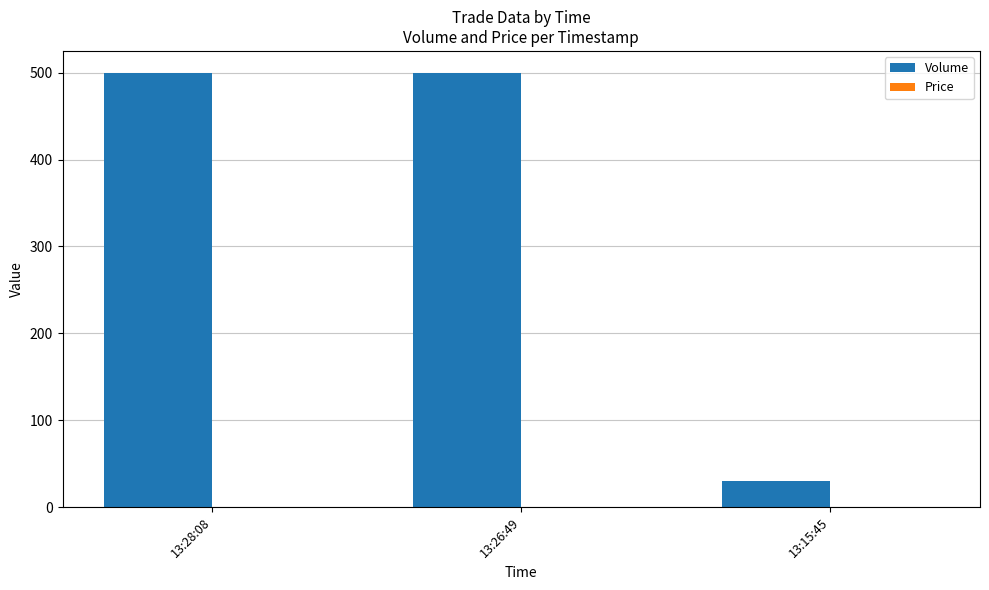

What is the sum of all Volume values?

1030.0